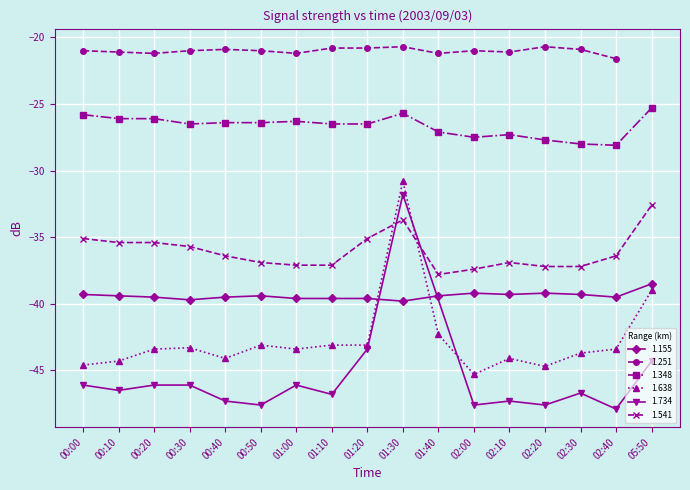

What is the maximum value for 1.541?

-32.6